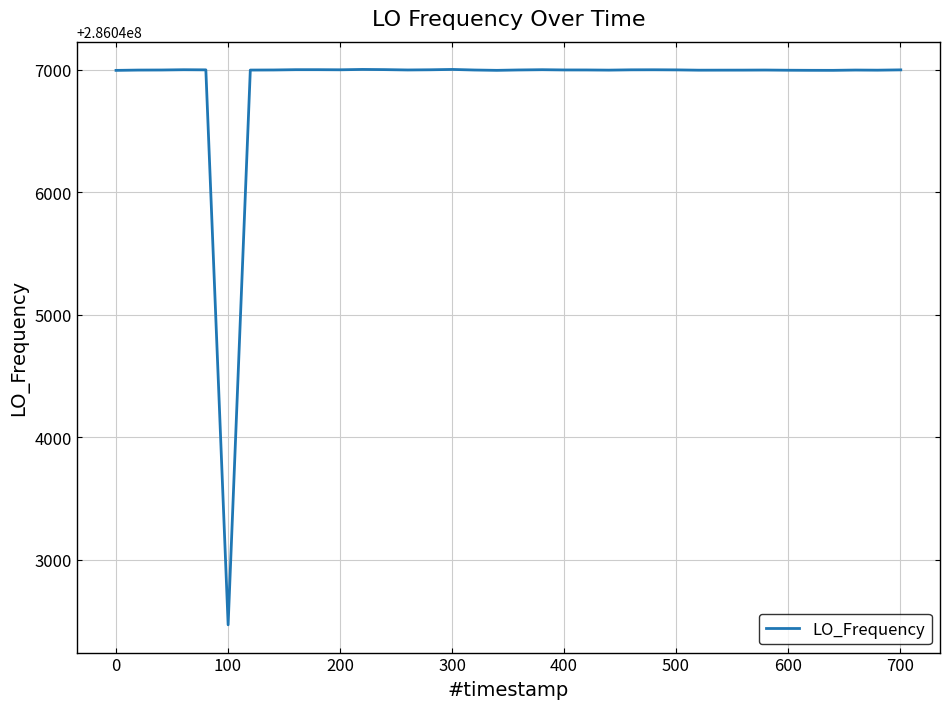

What is the smallest value displayed?

286042468.2